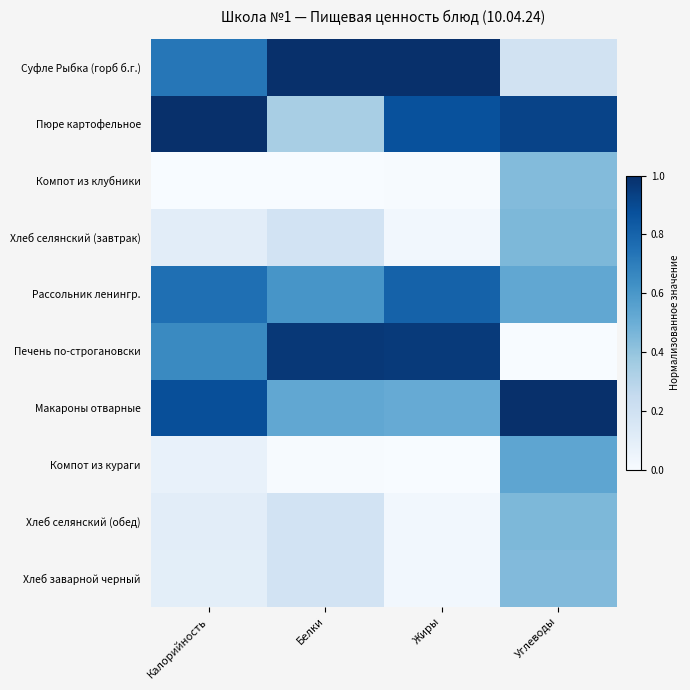

How many categories are shown in the chart?

4